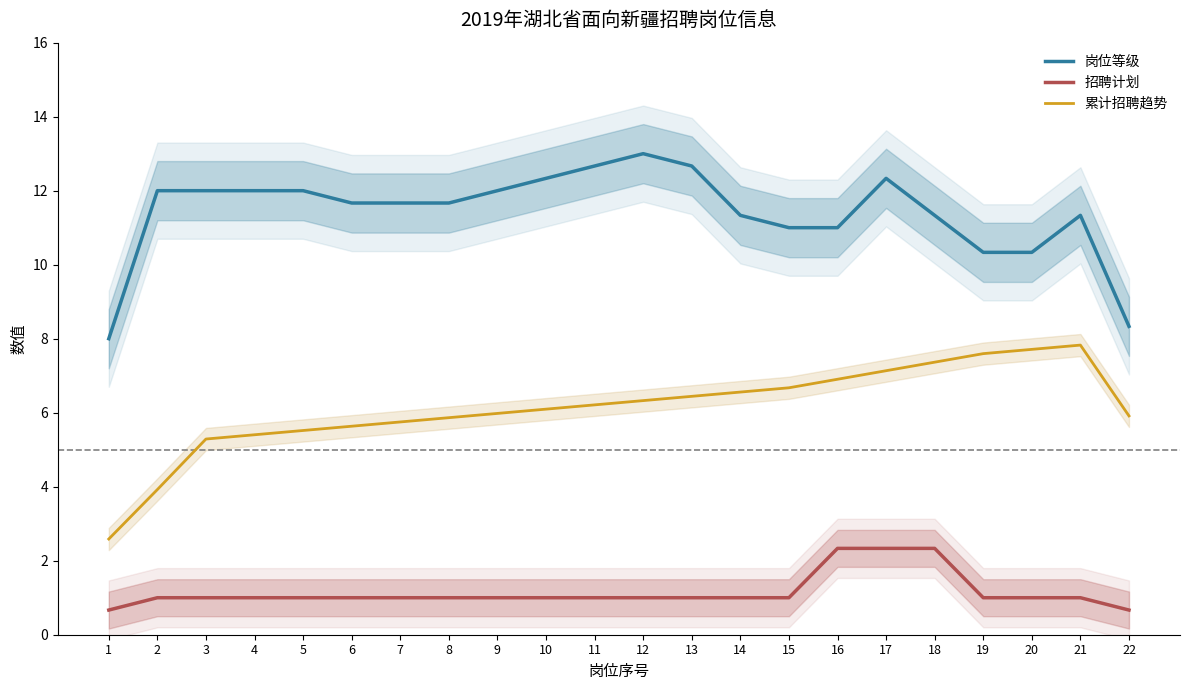

At how many categories does at least one series exceed 10?

20